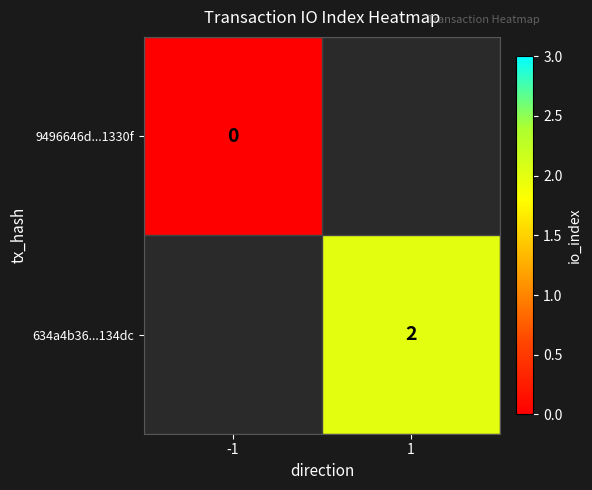

What is the greatest value displayed?

2.0